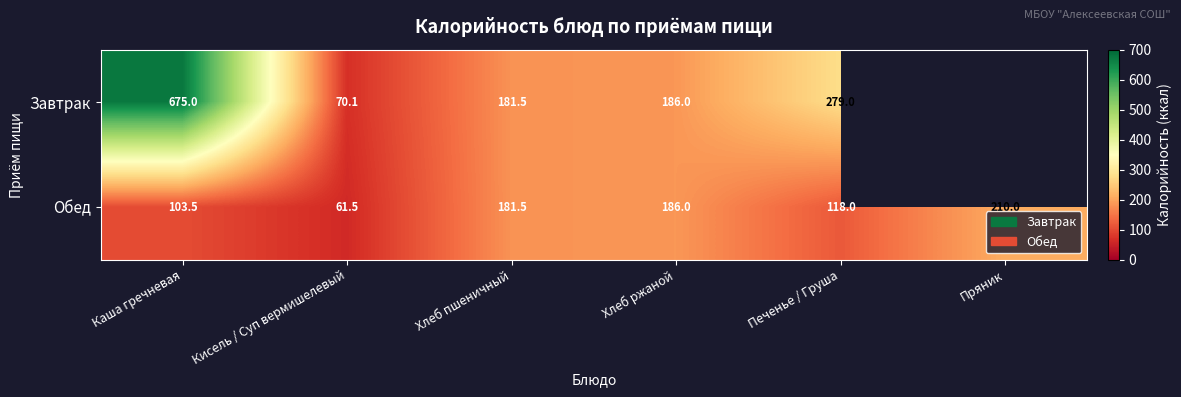

Is the value of Обед at Печенье / Груша greater than the value of Завтрак at Хлеб ржаной?

No